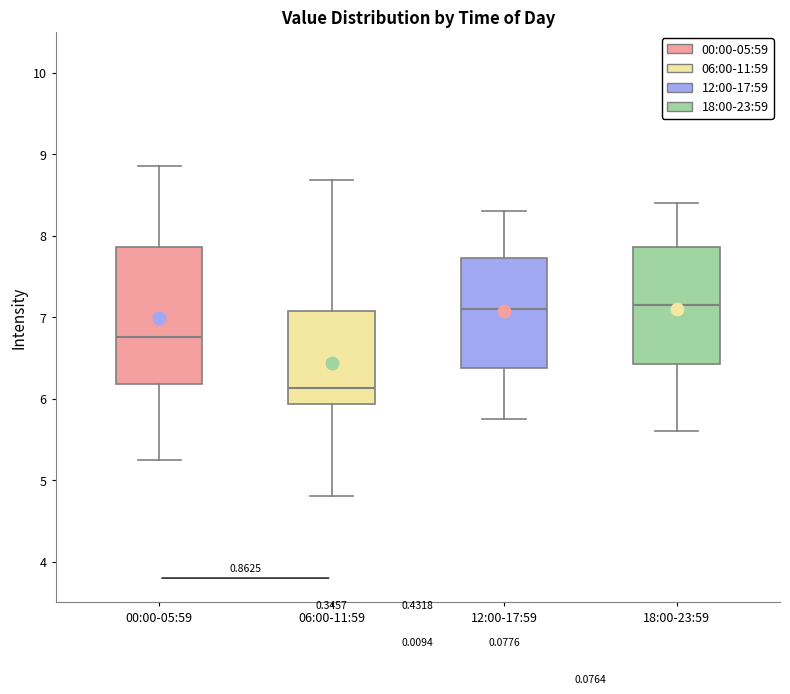

Where is the lower edge of the box for 00:00-05:59 on the y-axis? The values are not printed on the chart, so give them approximately, as read against the axis.

6.2